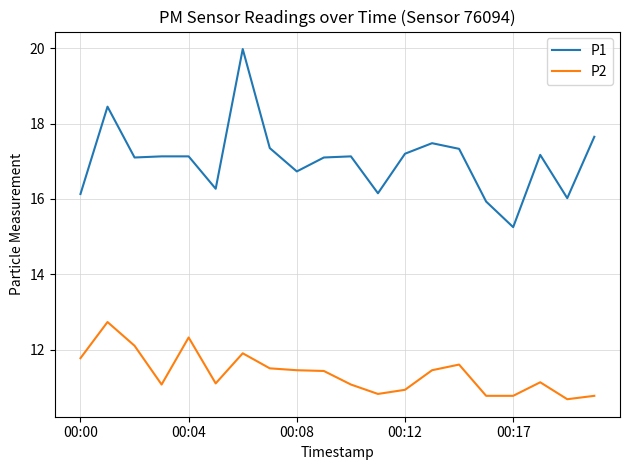

List the series in order of their peak value, highest first.

P1, P2